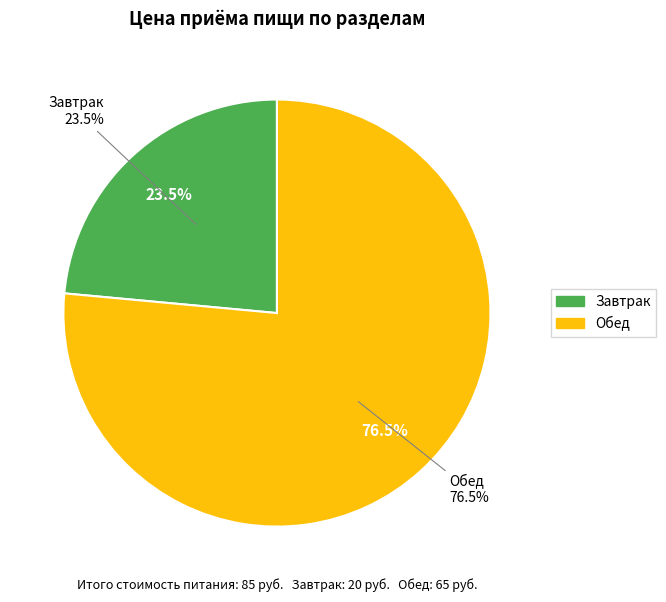

Which slice is the largest?

Обед